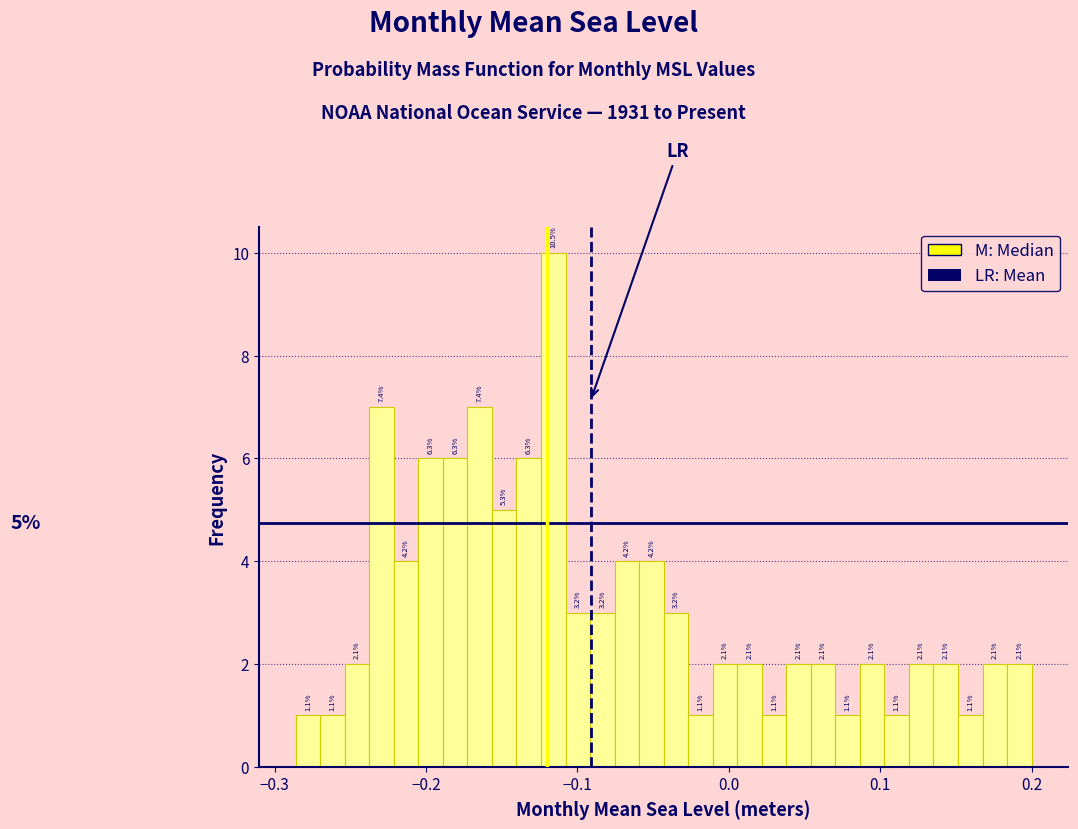

Read against the x-axis, roughly where is the centre of the tallest bar?

-0.12